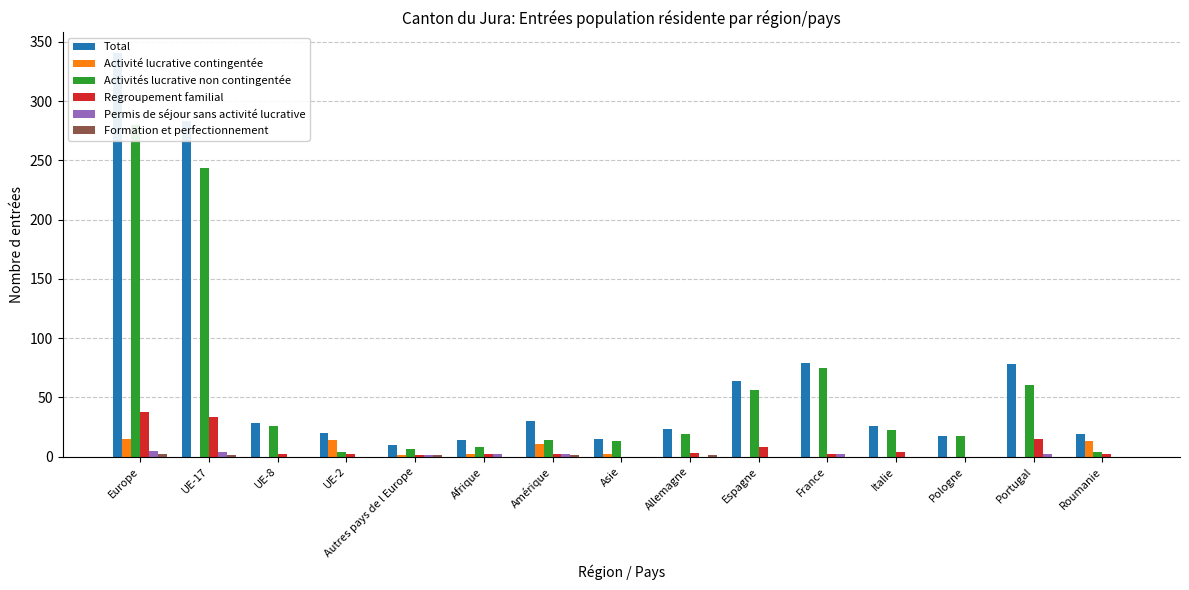

List the labels in order of Formation et perfectionnement value, largest first.

Europe, UE-17, Autres pays de l Europe, Amérique, Allemagne, UE-8, UE-2, Afrique, Asie, Espagne, France, Italie, Pologne, Portugal, Roumanie